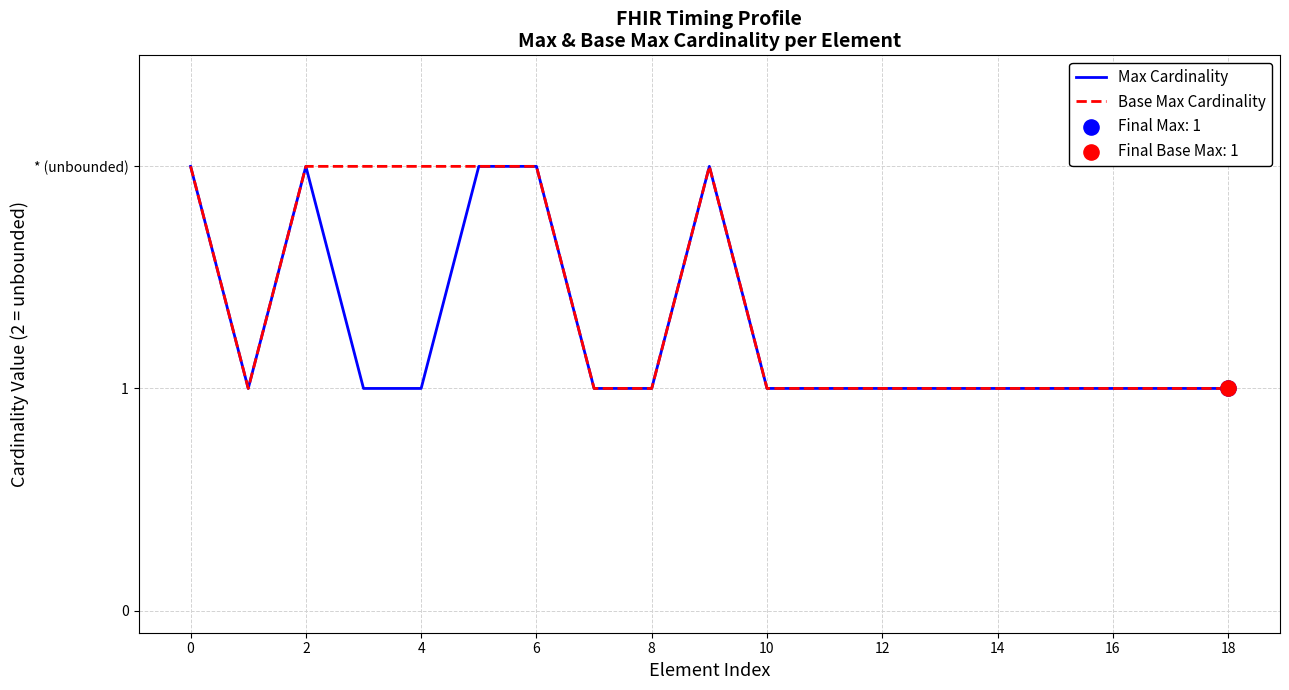

Is this an area chart (filled region under the line)?

No